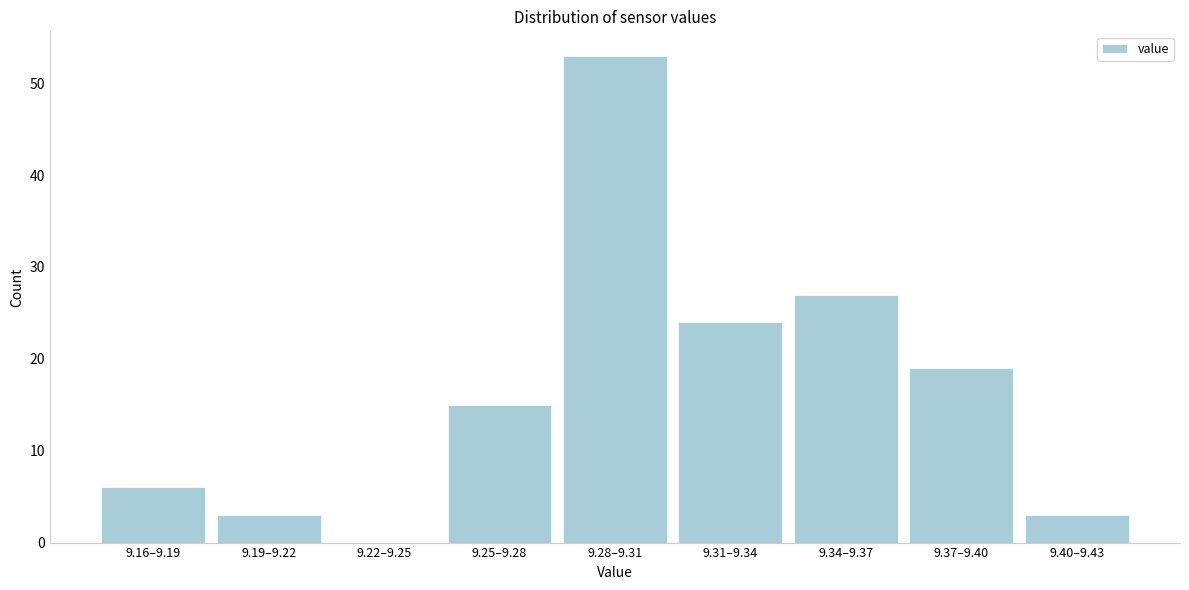

Reading left to right, list all the values displayed in this chart.

9.16–9.19=6	9.19–9.22=3	9.22–9.25=0	9.25–9.28=15	9.28–9.31=53	9.31–9.34=24	9.34–9.37=27	9.37–9.40=19	9.40–9.43=3